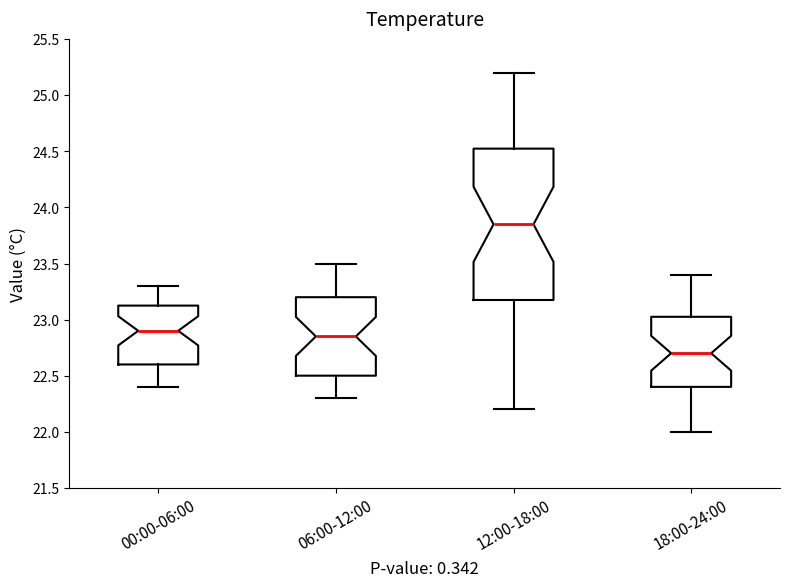

Where is the upper edge of the box for 00:00-06:00 on the y-axis? The values are not printed on the chart, so give them approximately, as read against the axis.

23.15